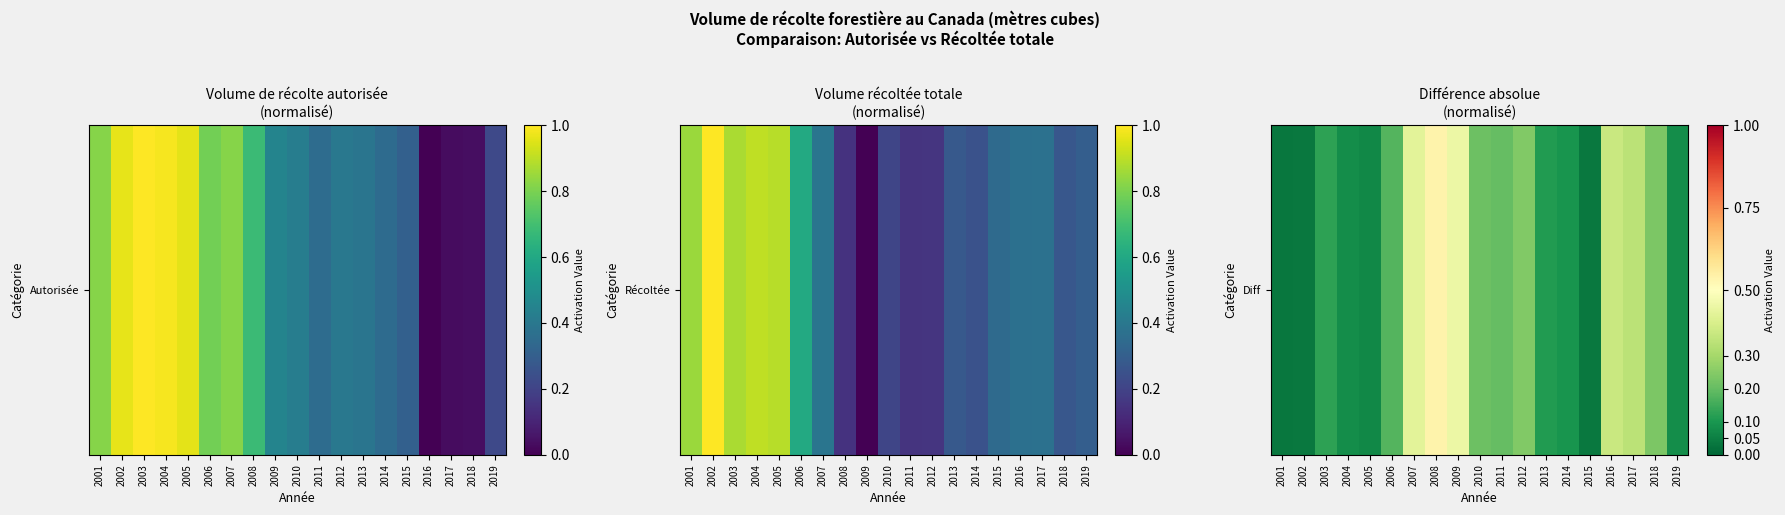

At which label is the value closest to 0?

2001